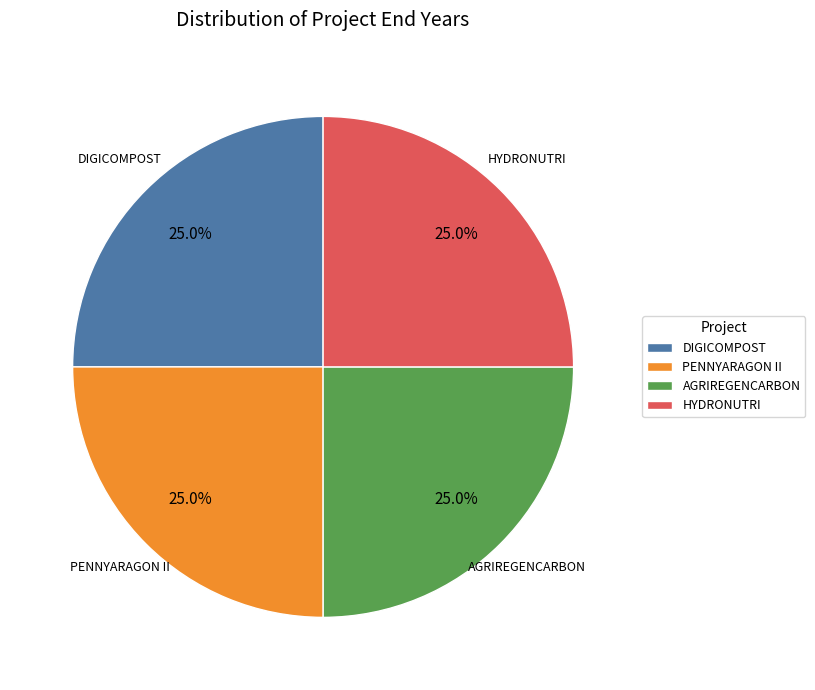

Does PENNYARAGON II account for over 50% of the chart?

No